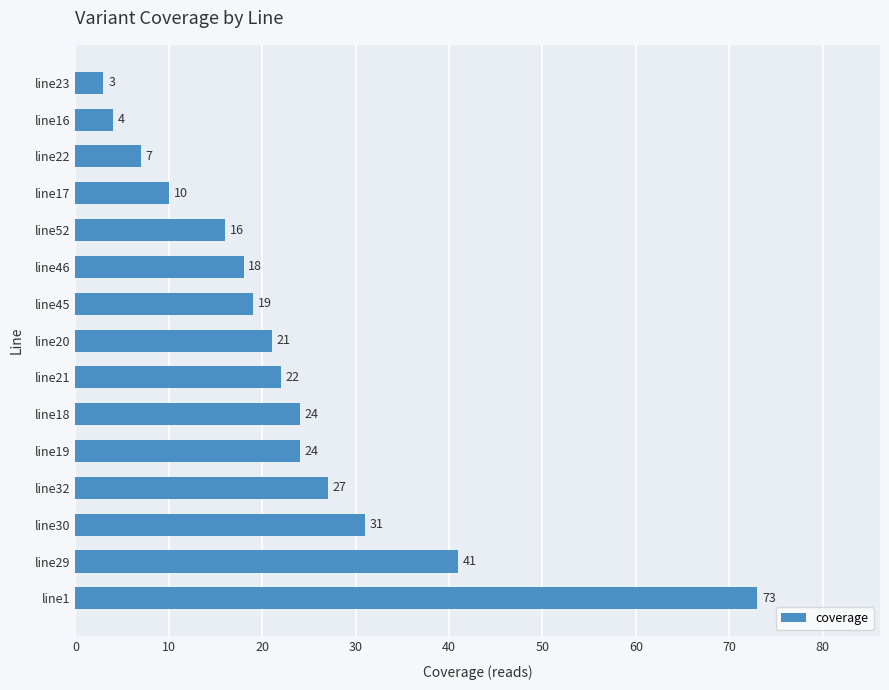

Approximately how many times larger is the value at line20 compared to line46?

1.2